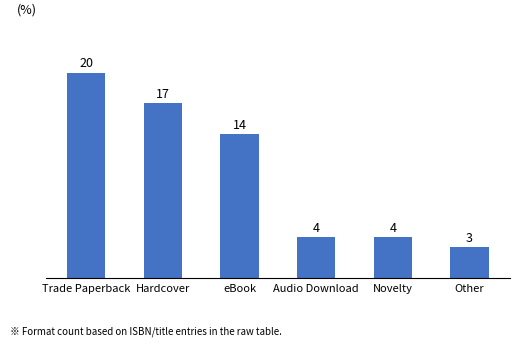

What is the sum of all values?

62